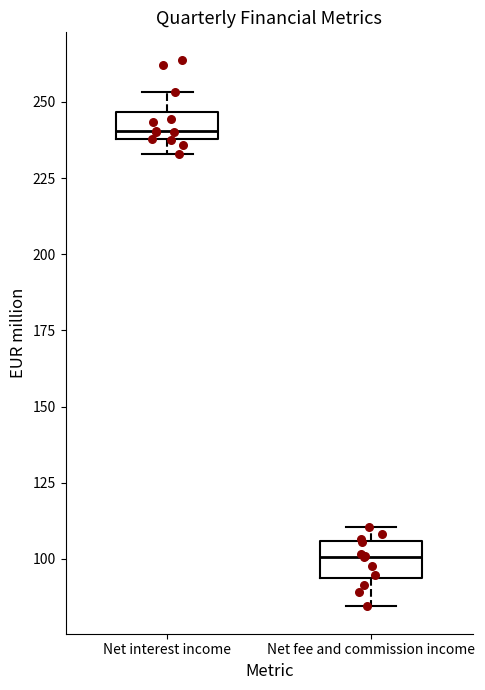

Which box has the highest median line?

Net interest income